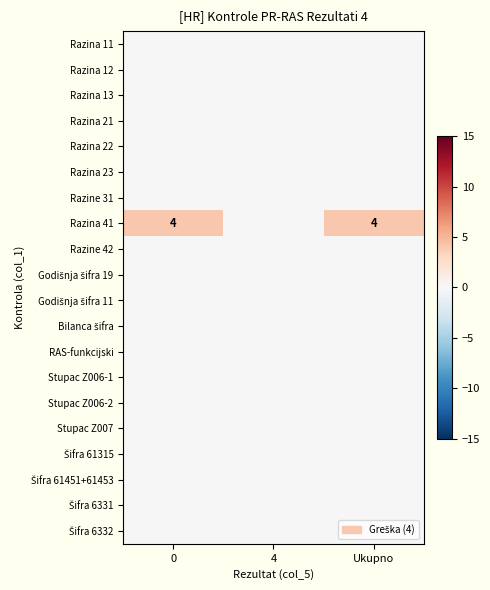

Between Ukupno and 4, which is larger?

Ukupno